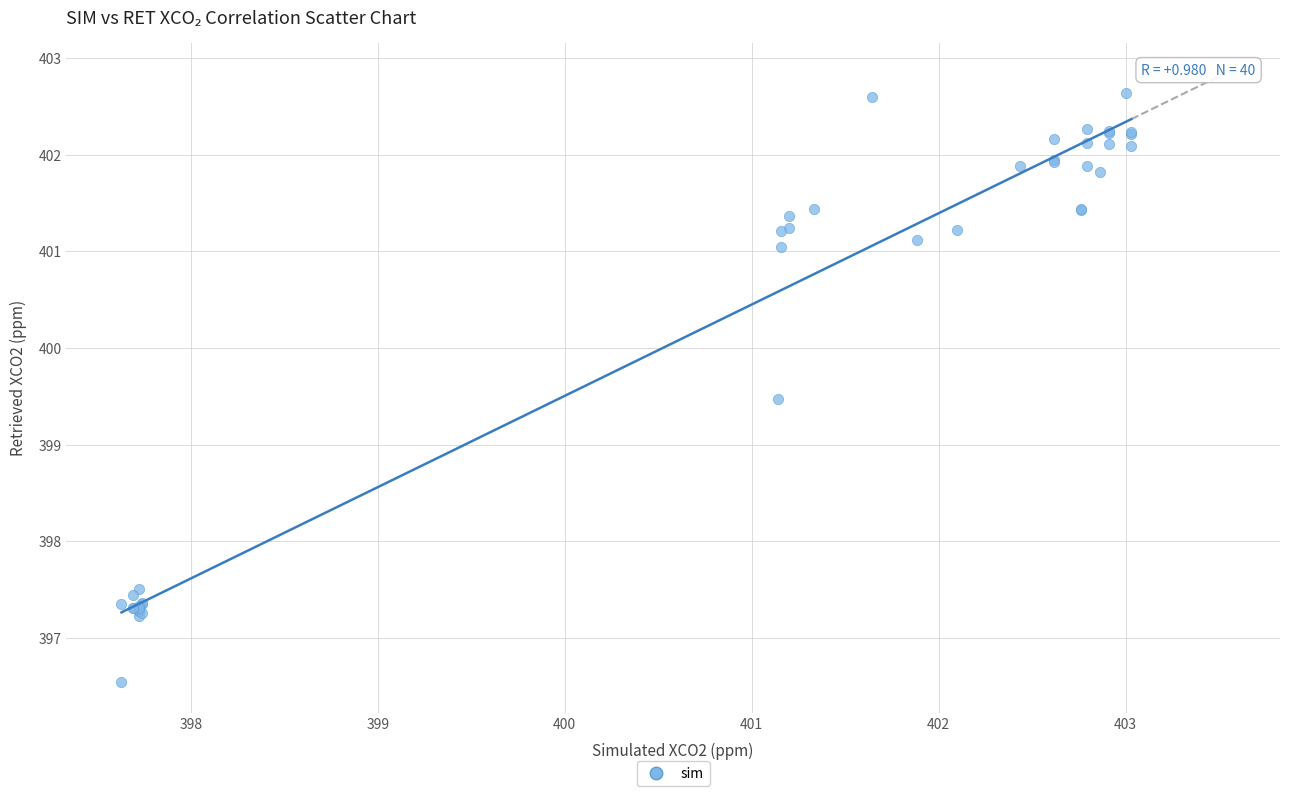

What Y value in the scatter plot is closest to 399?

399.5